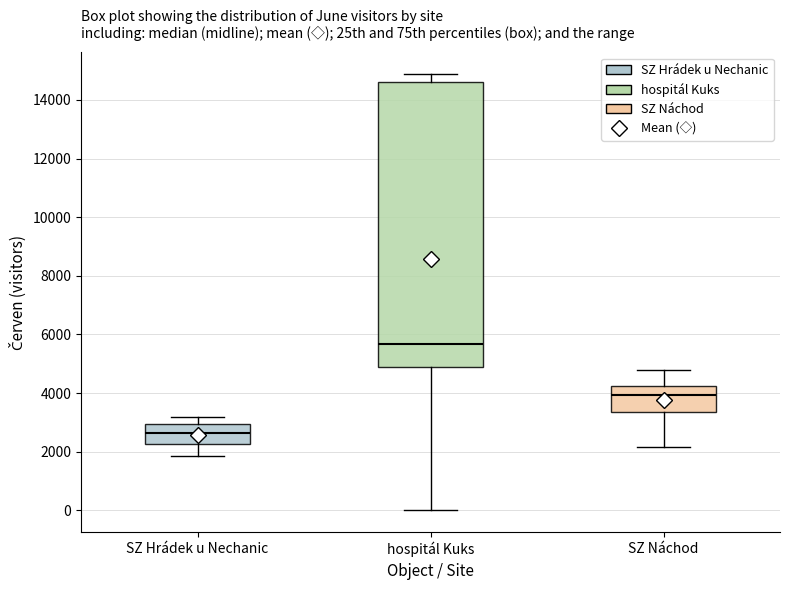

Reading left to right, transcribe this box plot: for each box, give where its median line is, the range the box spans, and where its two whiskers end, as read against the y-axis. The values are not printed on the chart, so give them approximately, as read against the axis.

SZ Hrádek u Nechanic: median 2600, box 2200 to 3000, whiskers 1800 to 3200
hospitál Kuks: median 5600, box 4800 to 14600, whiskers 0 to 14800
SZ Náchod: median 4000, box 3400 to 4200, whiskers 2200 to 4800